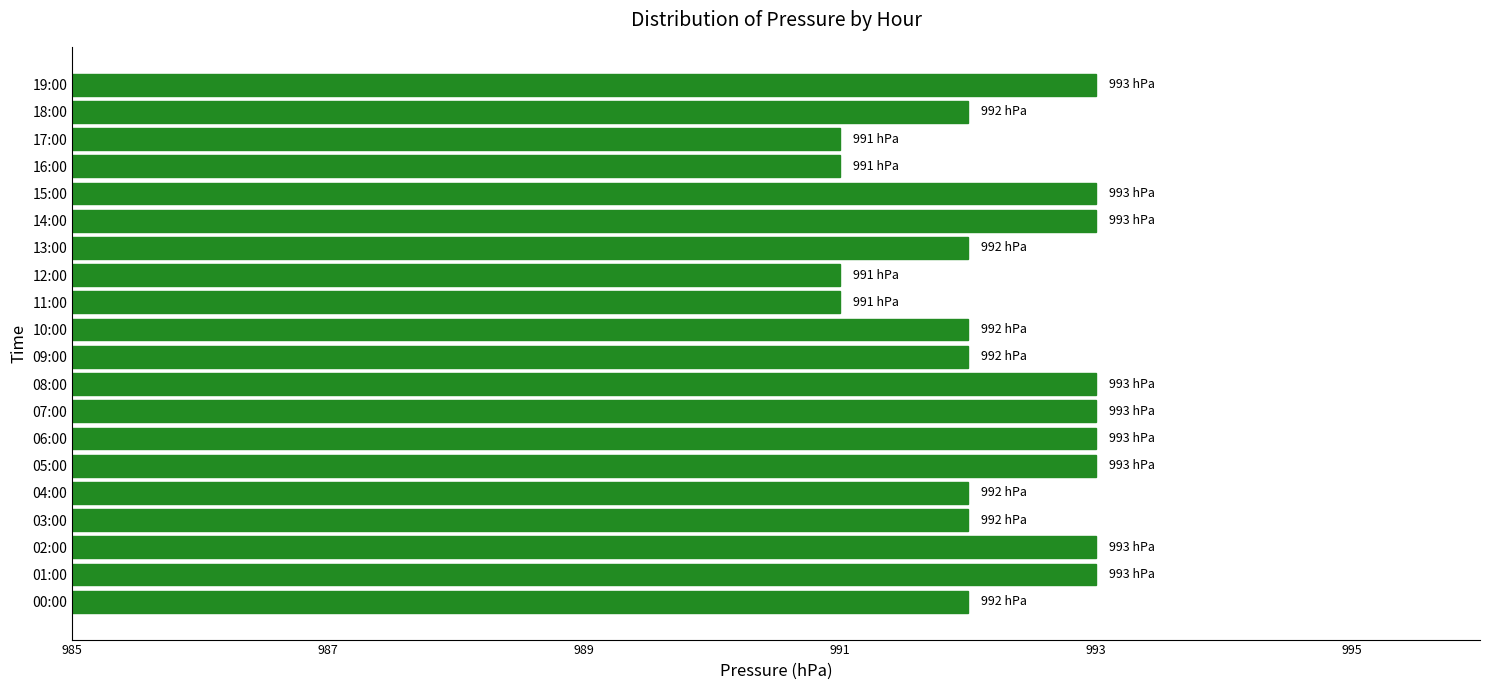

What is the difference between the maximum and second lowest values?

2